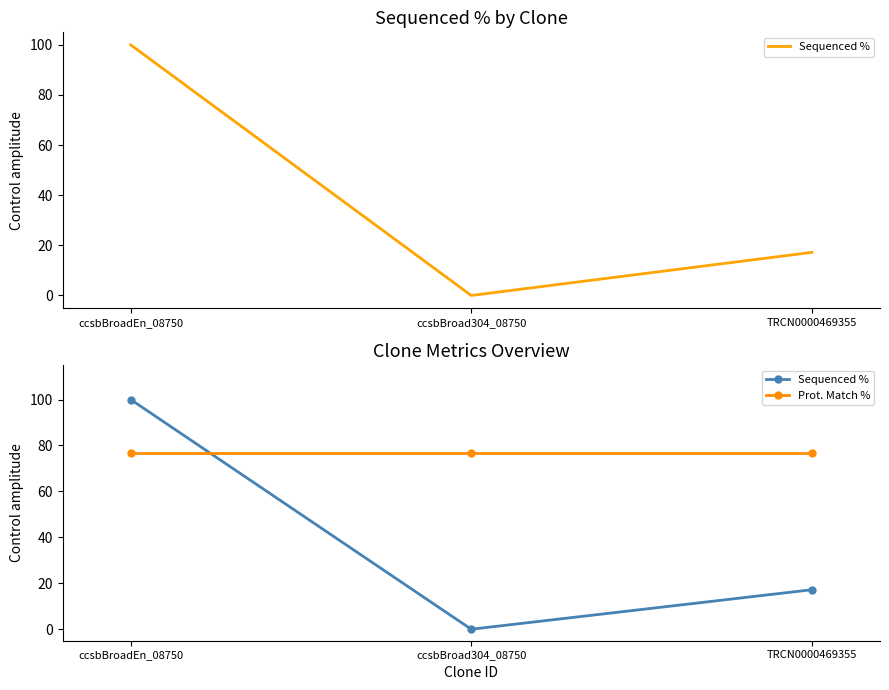

What are all the series names shown in the legend?

Sequenced %, Prot. Match %